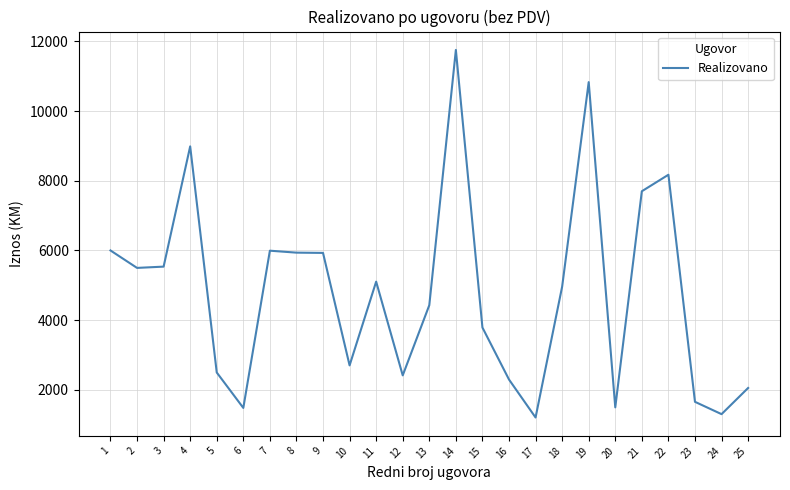

Is it true that the value at 22 is 8173.8?

True